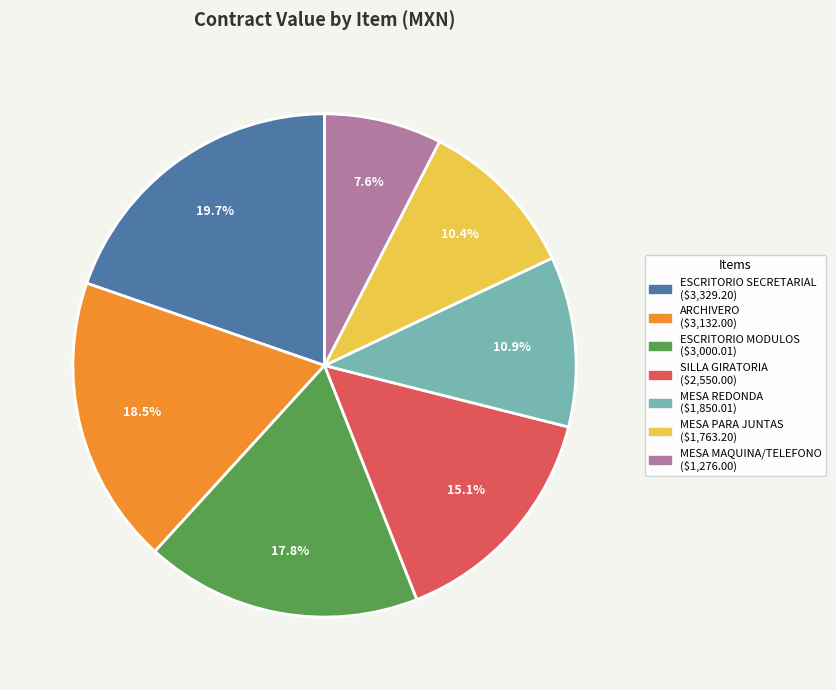

Does any single category account for the majority?

No